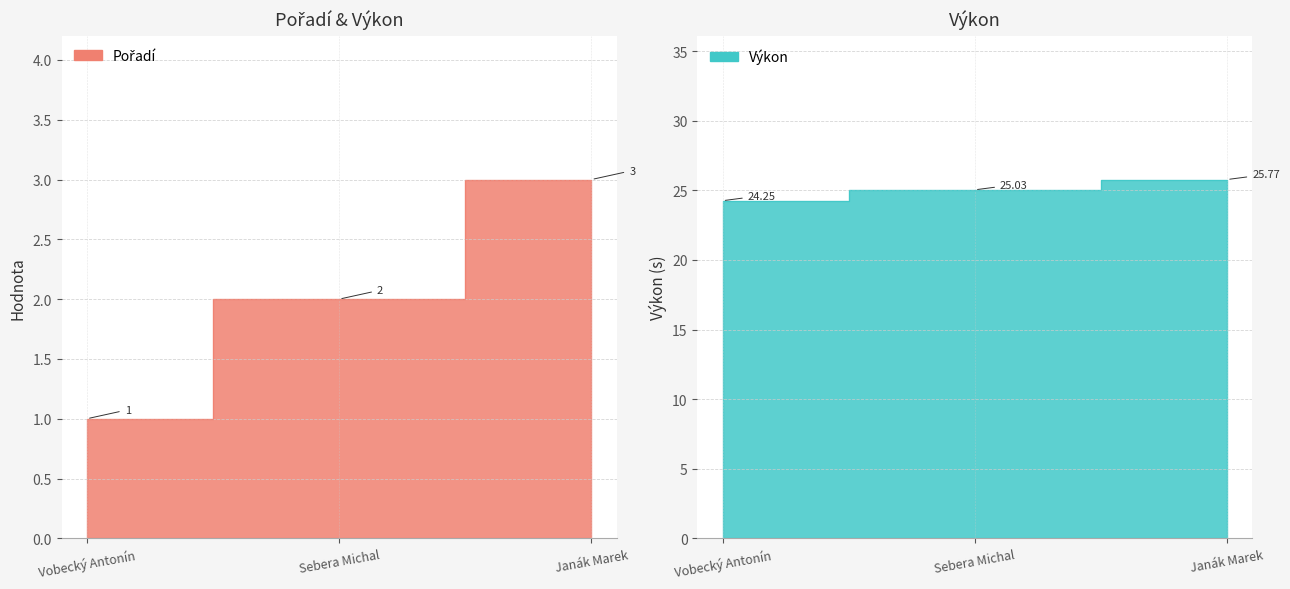

What position from the left is Janák Marek?

3